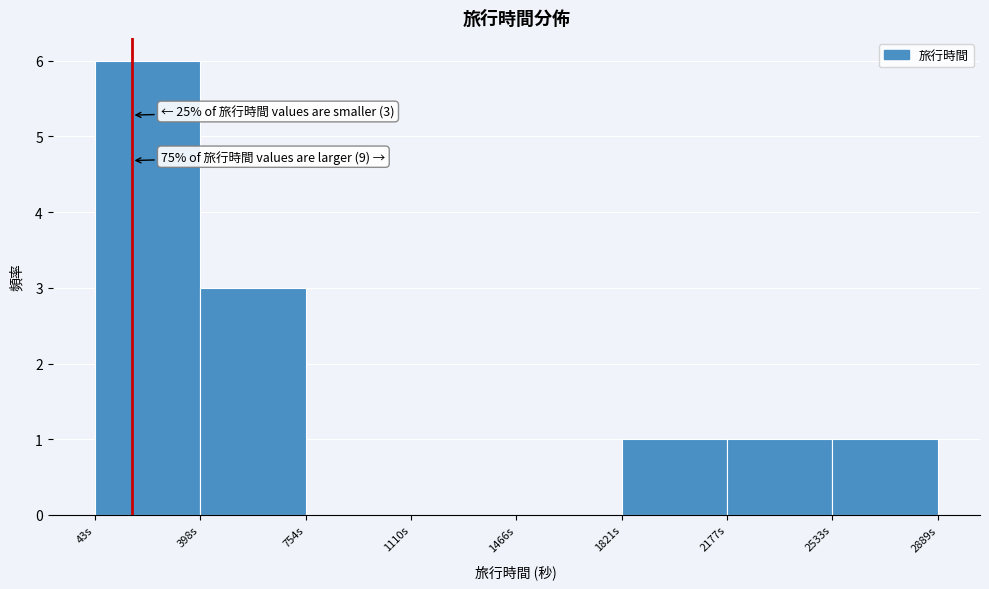

Over which range of the x-axis is the bar tallest?

50 to 400